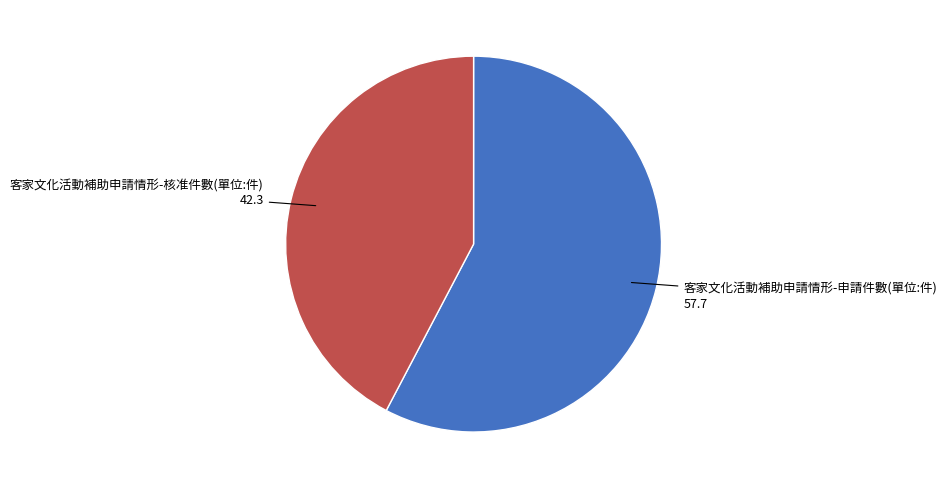

Is there any slice that represents more than half of the pie?

Yes